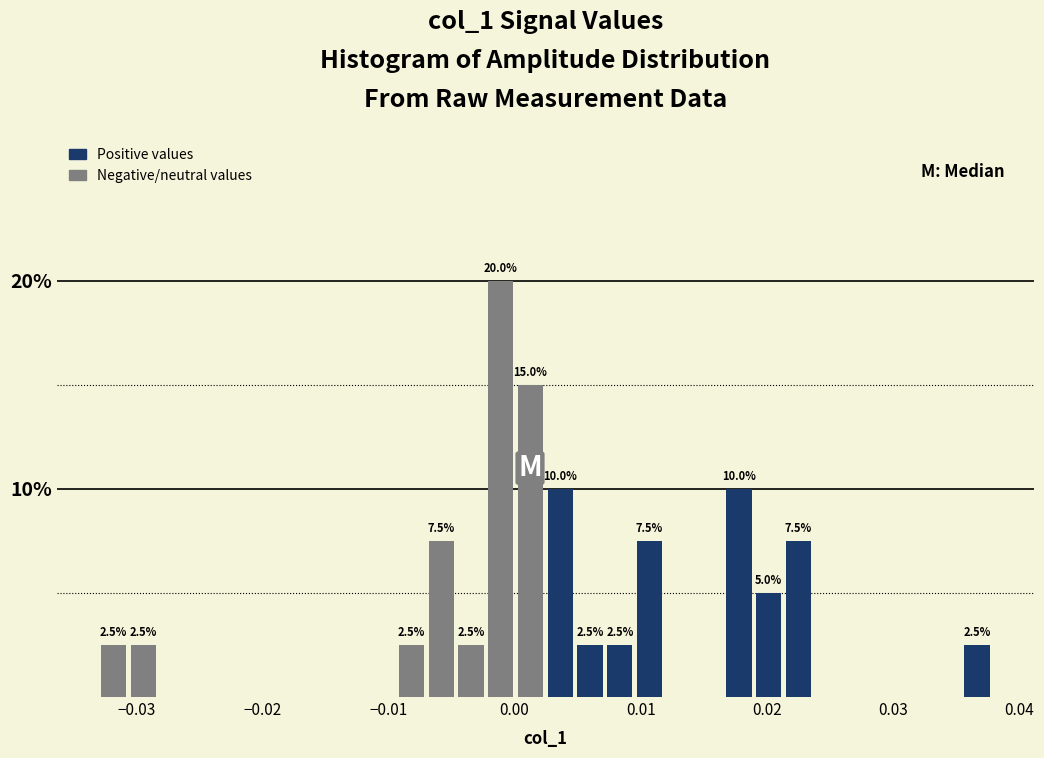

Around what value on the x-axis is the tallest bar? Give the approximate position of its centre, as read against the axis.

-0.001